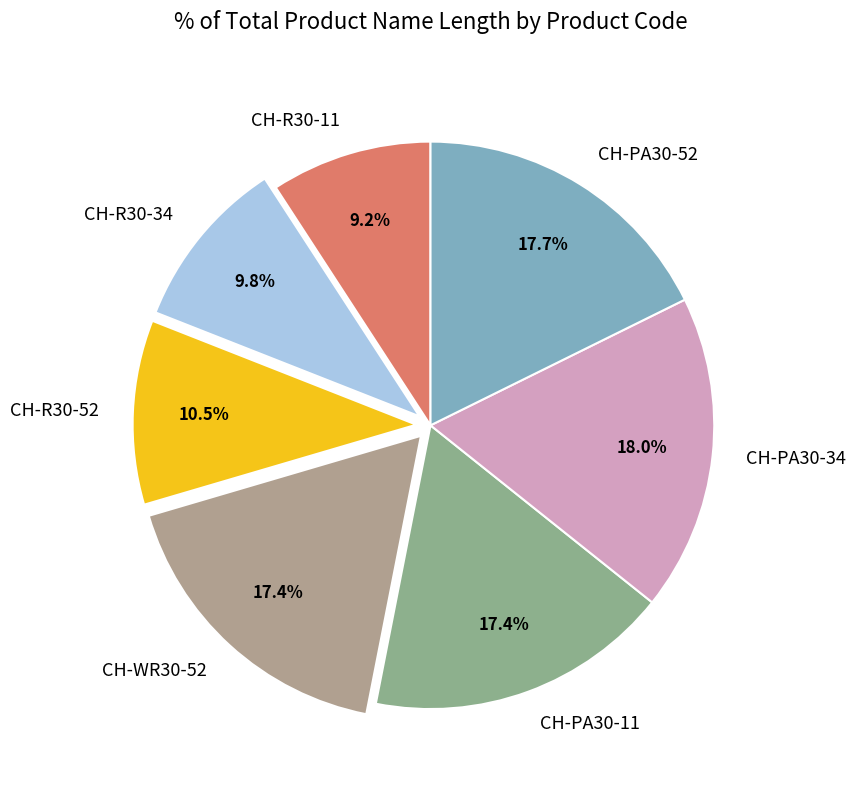

Which category has the smallest portion of the pie?

CH-R30-11